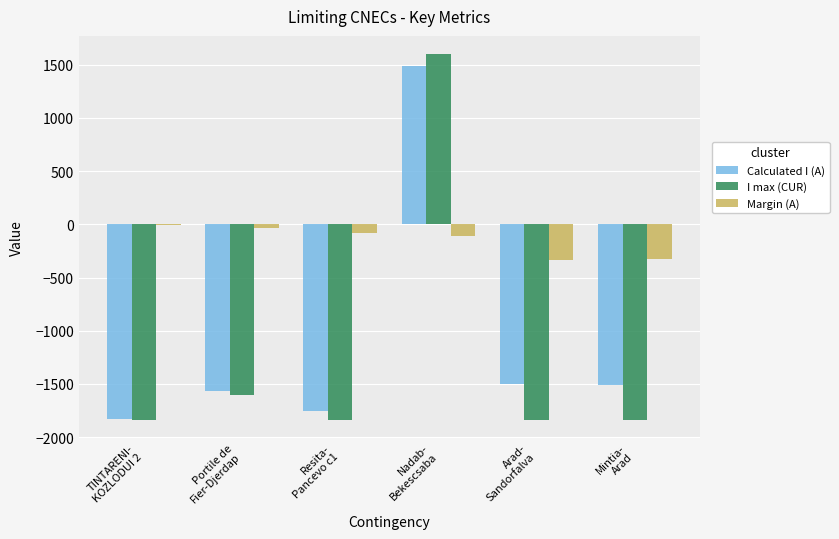

Which series has the largest range (max minus min)?

I max (CUR)